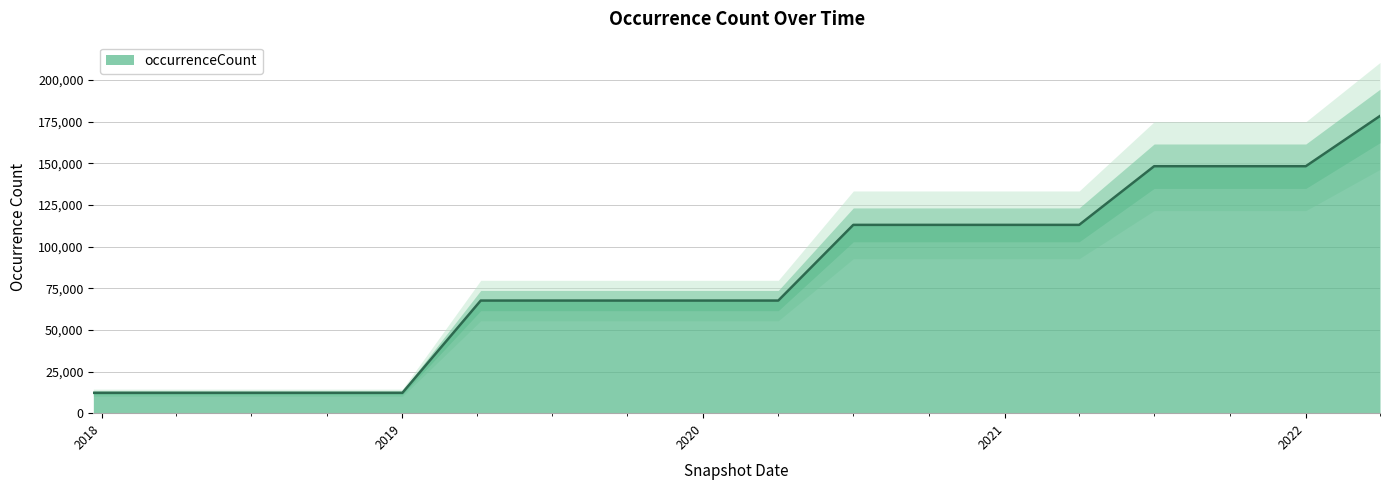

Rank the categories by value from lowest to highest.

2017-12-22, 2018-04-09, 2018-07-11, 2018-09-28, 2019-01-01, 2019-04-06, 2019-07-01, 2019-10-09, 2020-01-01, 2020-04-01, 2020-07-01, 2020-10-01, 2021-01-01, 2021-04-01, 2021-07-01, 2021-10-01, 2022-01-01, 2022-04-01